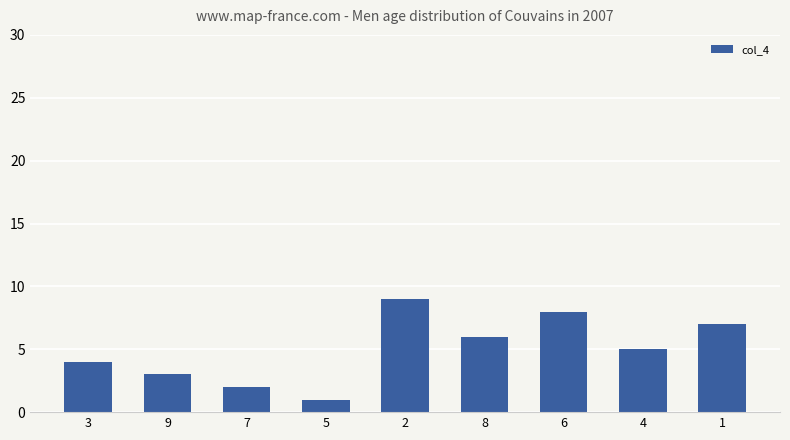

What is the label of the 7th bar from the left?

6